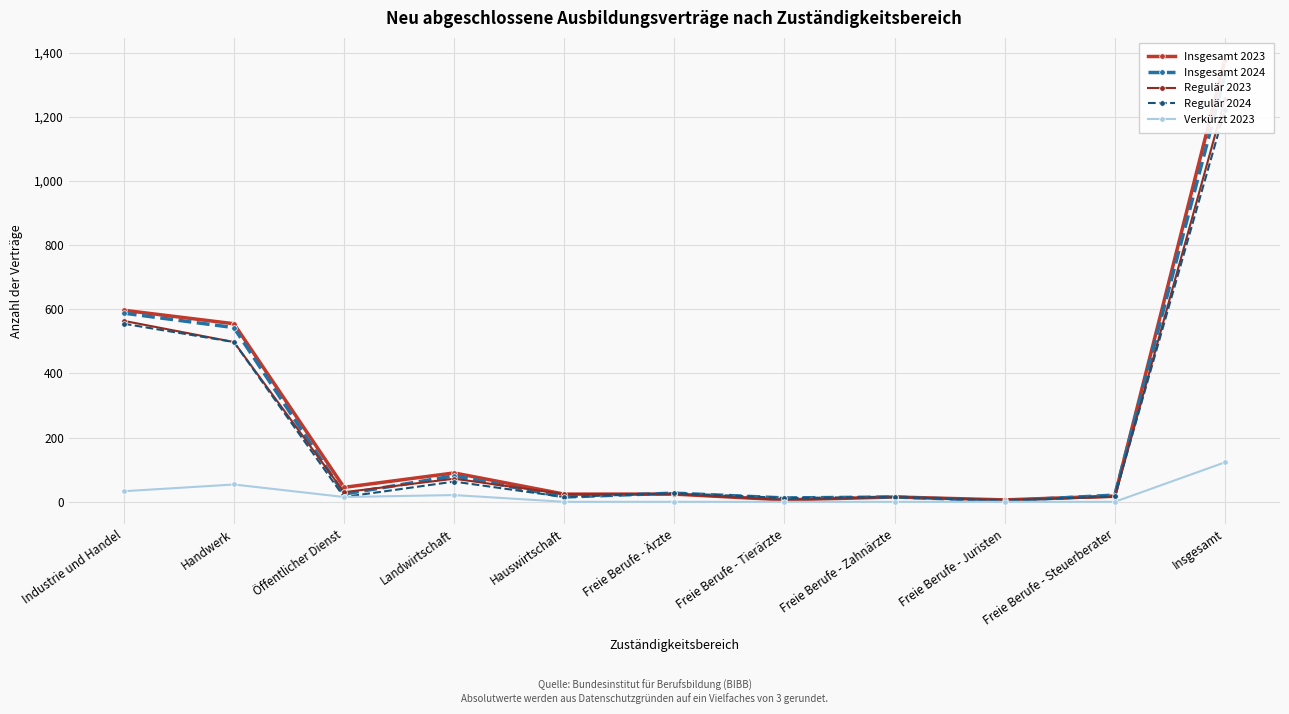

List the labels in order of Insgesamt 2024 value, largest first.

Insgesamt, Industrie und Handel, Handwerk, Landwirtschaft, Freie Berufe - Ärzte, Öffentlicher Dienst, Freie Berufe - Steuerberater, Hauswirtschaft, Freie Berufe - Zahnärzte, Freie Berufe - Tierärzte, Freie Berufe - Juristen